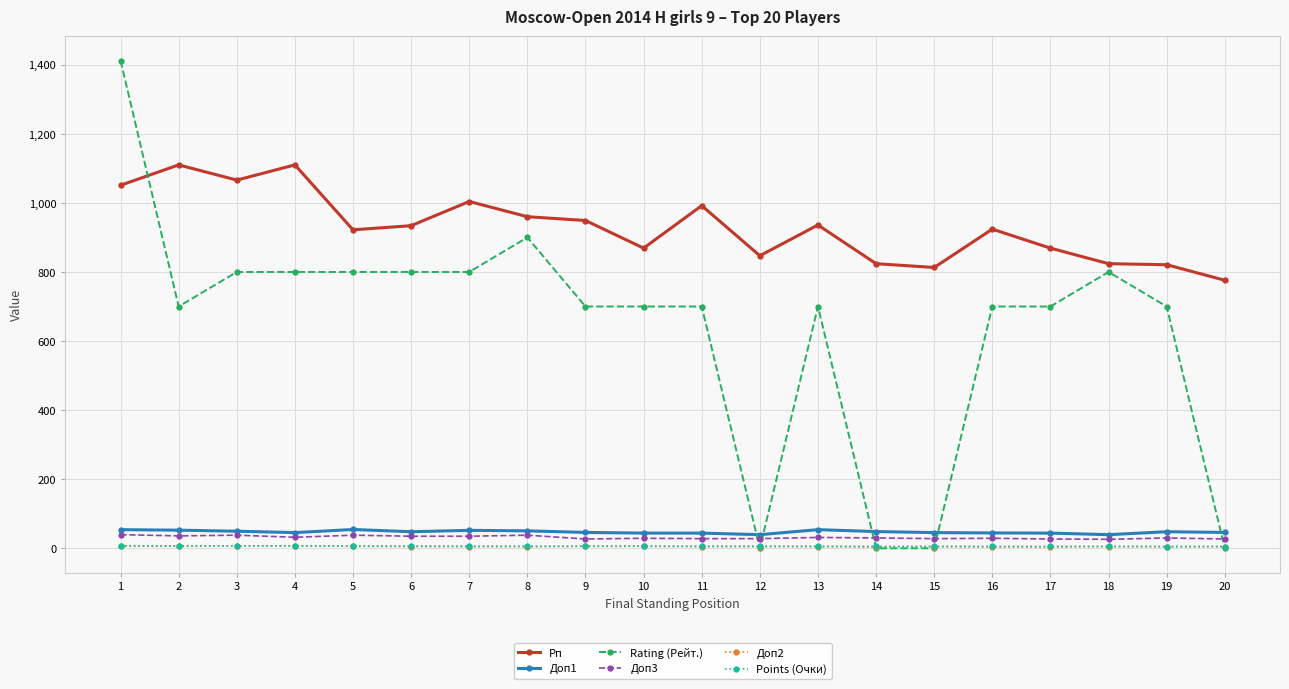

True or false: Доп2 and Доп3 cross at least once.

False